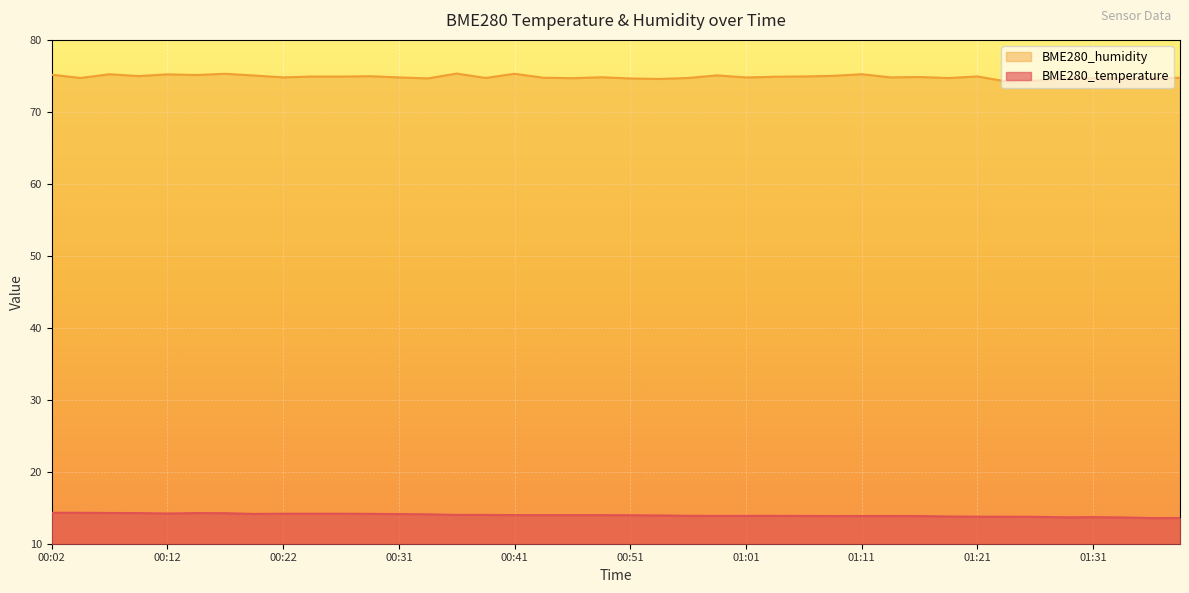

At how many categories does at least one series exceed 45?

40